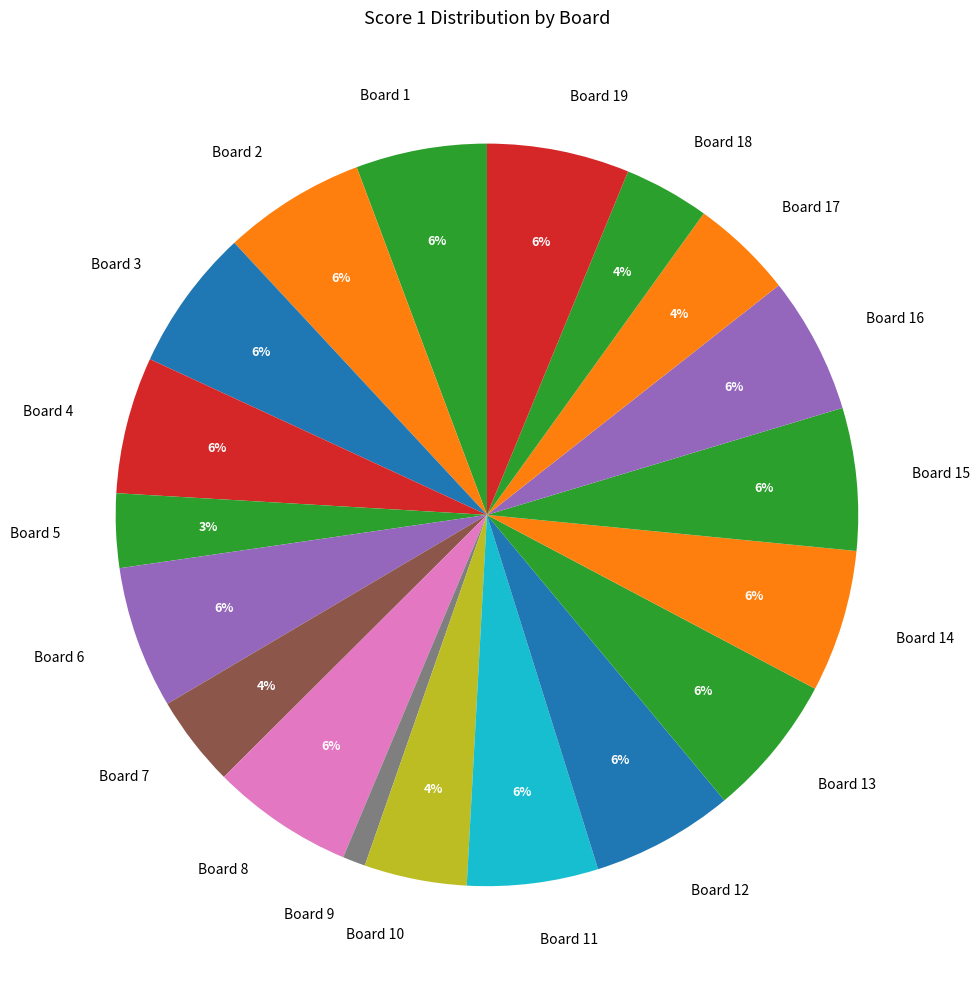

Which has a higher value, Board 10 or Board 1?

Board 1